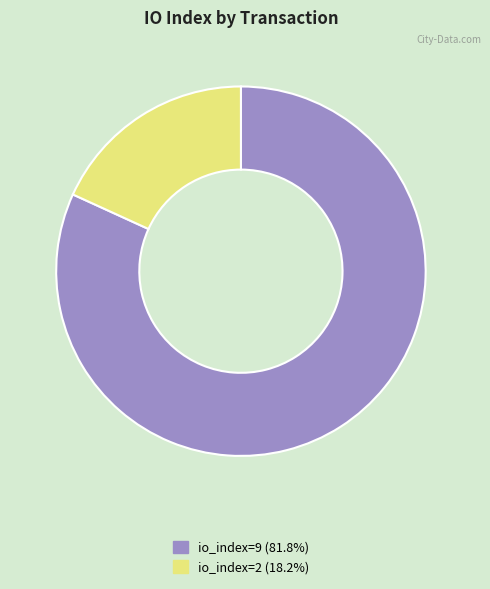

Does any single category account for the majority?

Yes